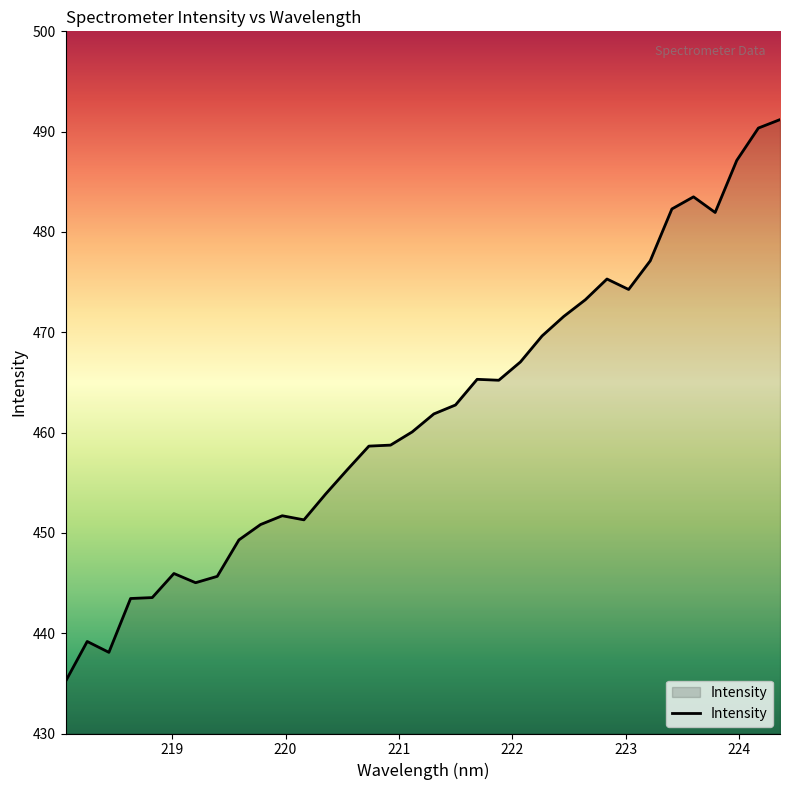

What is the difference between the maximum and second lowest values?

53.1